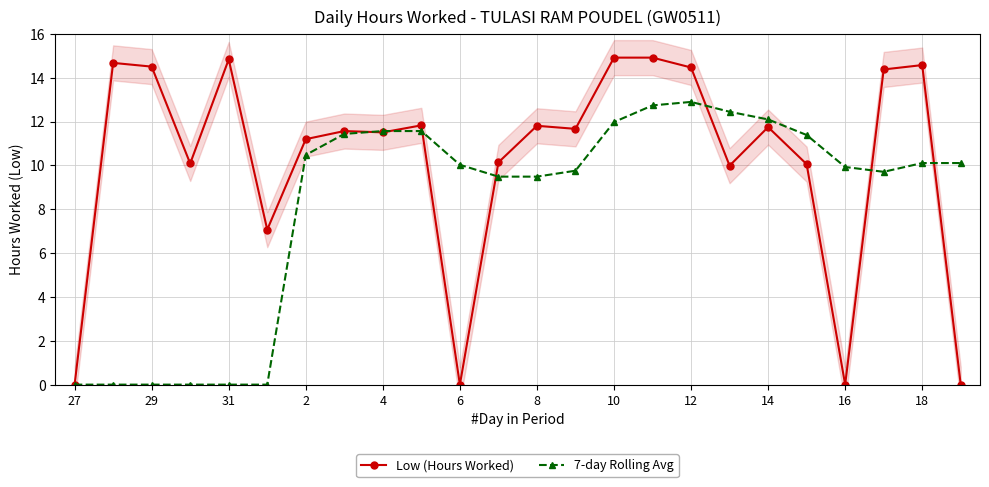

Which series has the largest range (max minus min)?

Low (Hours Worked)